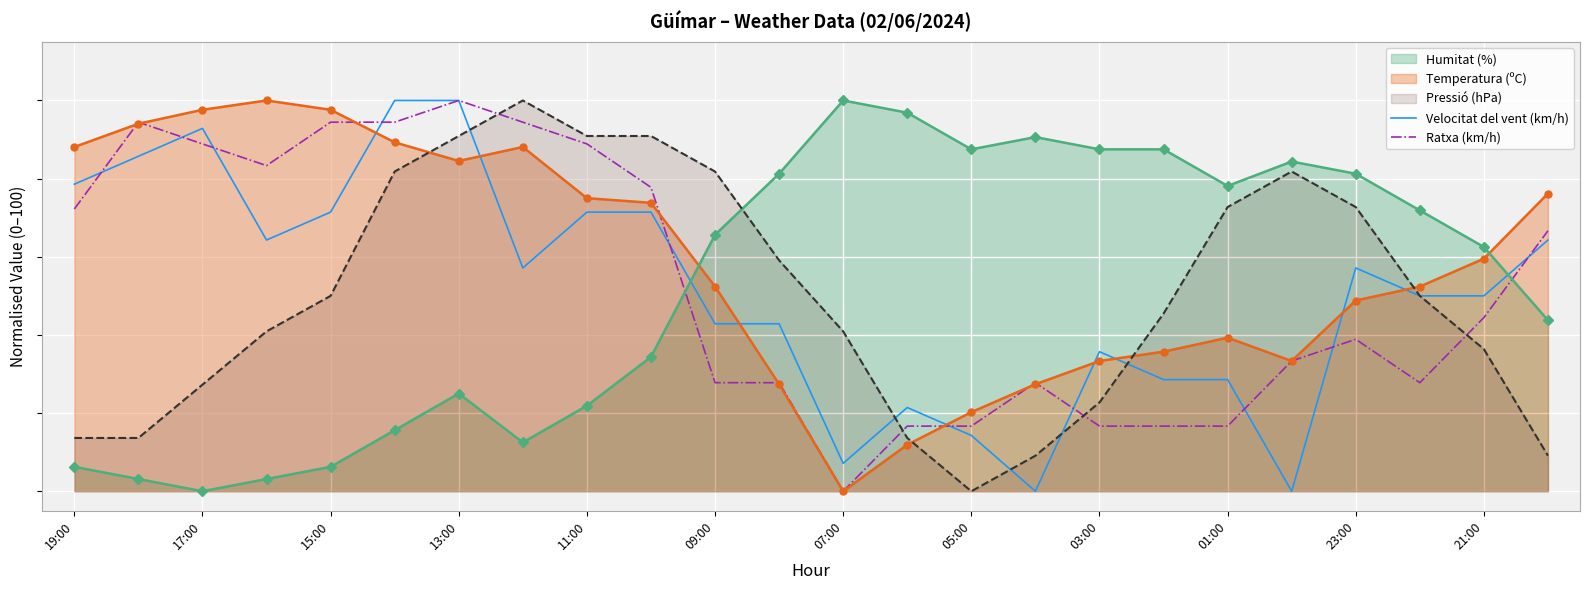

In Ratxa (km/h), how many points are higher than both neighbors (excluding endpoints)?

4